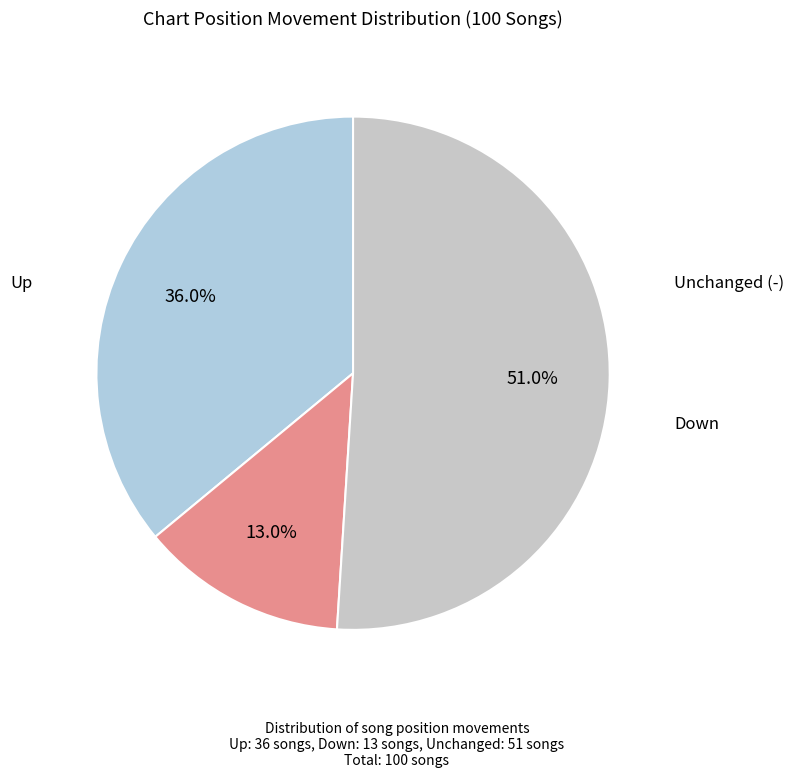

Which category accounts for the majority?

-